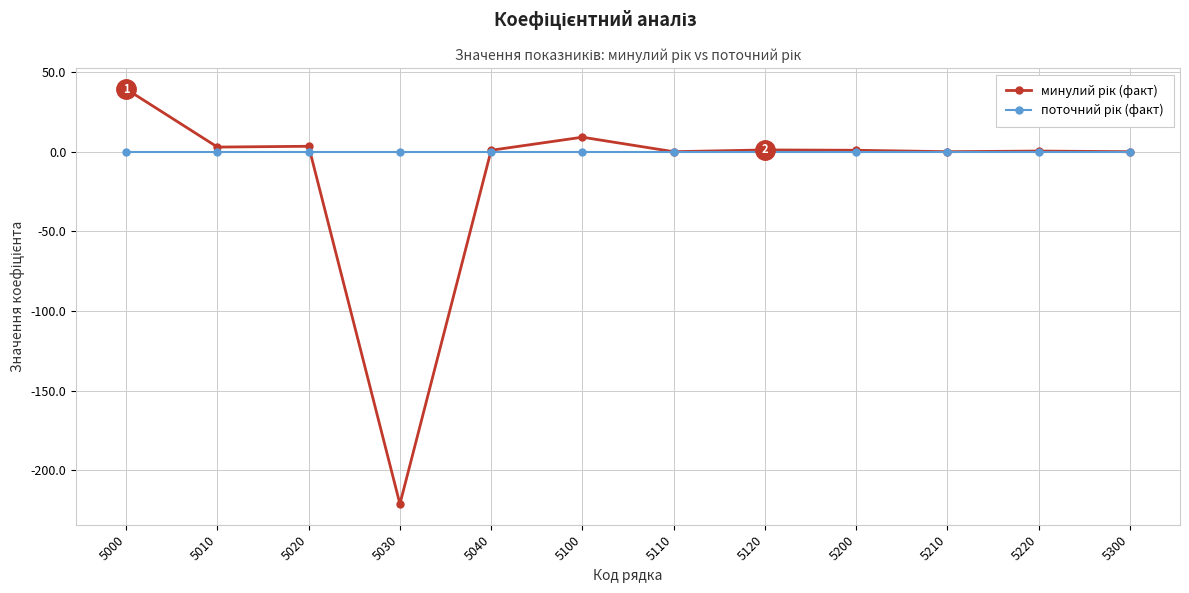

What is the smallest value displayed?

-221.1